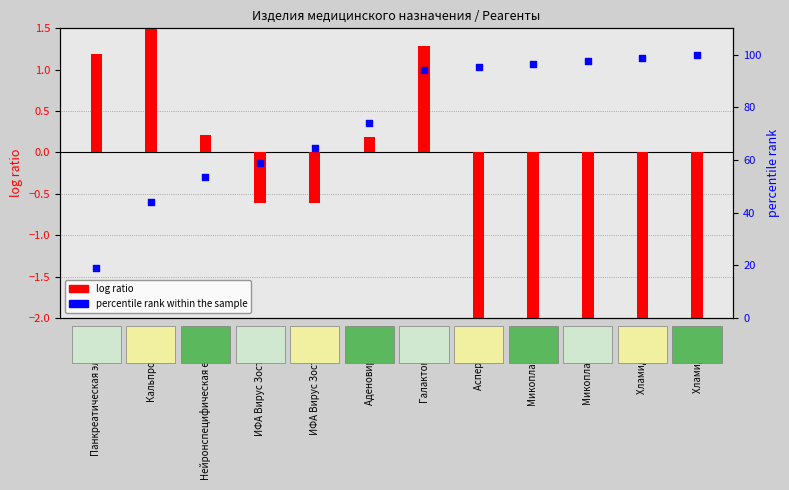

What is the total value across all series at Микоплазма IgM?

93.7